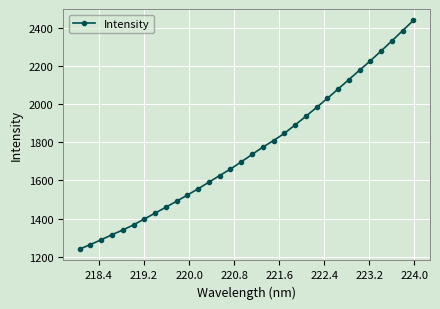

Reading right to left, list all the values displayed in this chart.

2437.0	2383.3	2329.5	2277.1	2225.5	2176.8	2127.2	2078.0	2029.1	1981.9	1935.2	1890.0	1846.1	1808.7	1774.2	1735.8	1697.1	1659.5	1625.7	1591.2	1556.5	1523.9	1491.3	1460.1	1429.1	1398.7	1367.6	1340.8	1316.3	1290.1	1264.8	1241.3